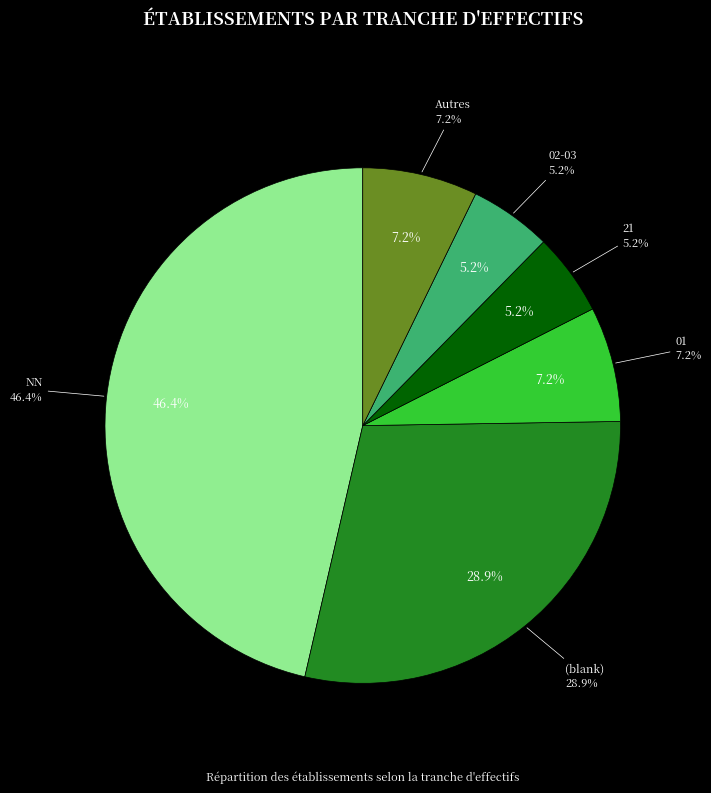

True or false: 00 accounts for 1% of the total.

False